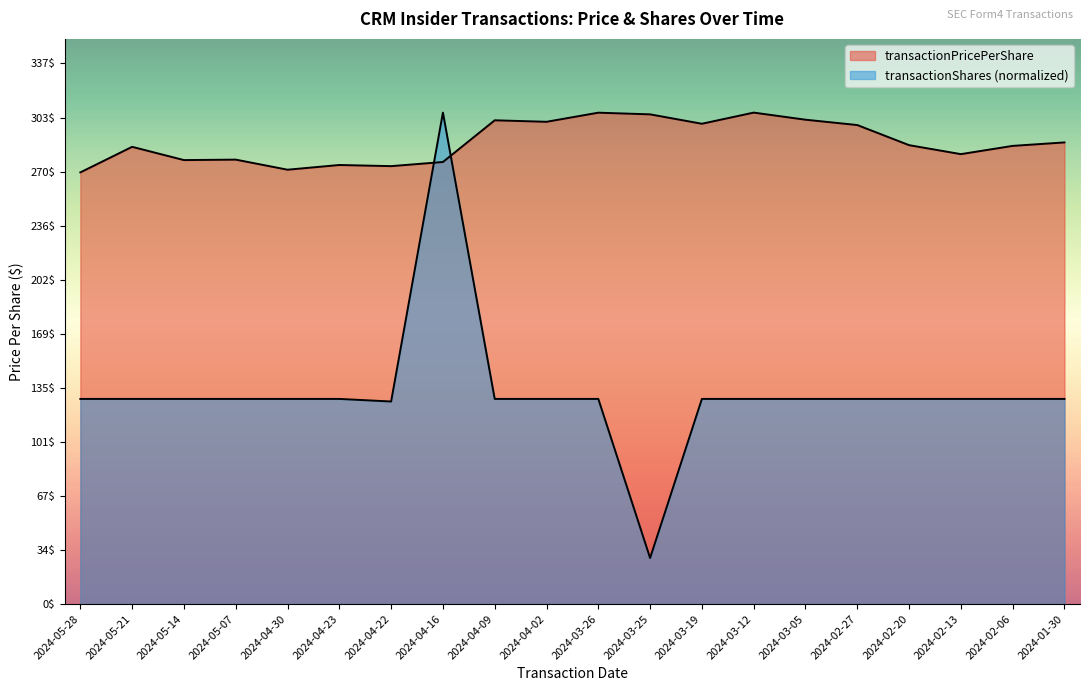

What is the value of the transactionPricePerShare point at the 8th from the left?

275.7